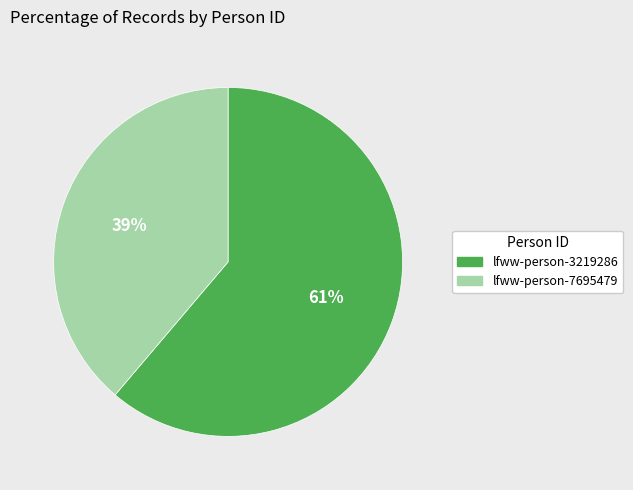

To the nearest percent, what percentage of the pie is lfww-person-3219286?

61%